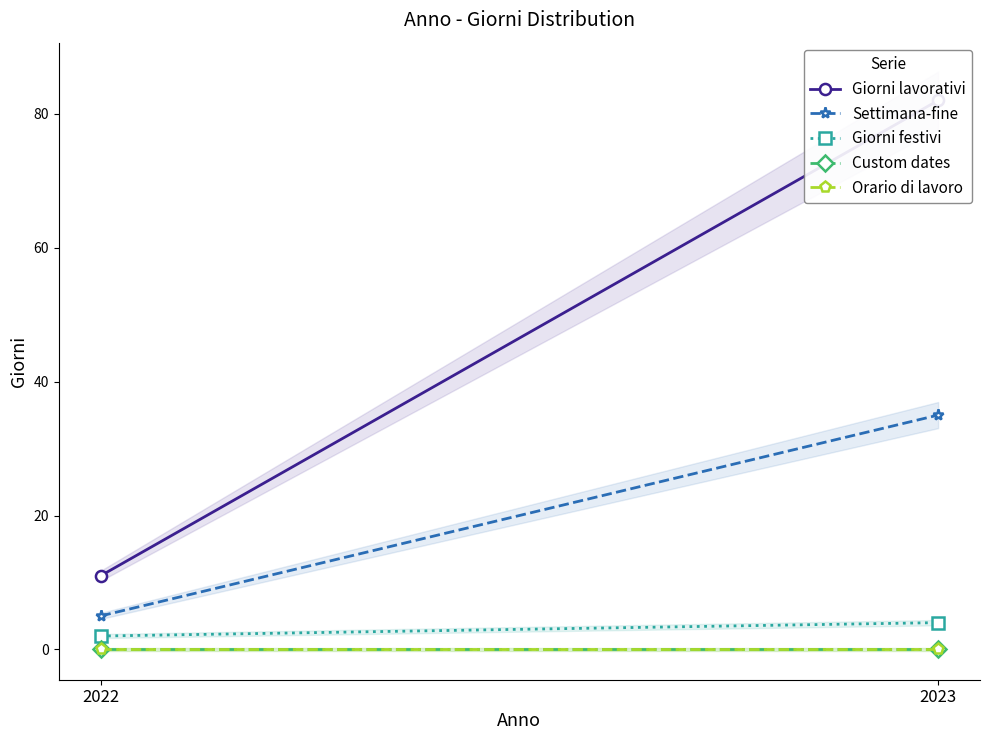

What is the sum of the Giorni festivi values at 2022 and 2023?

6